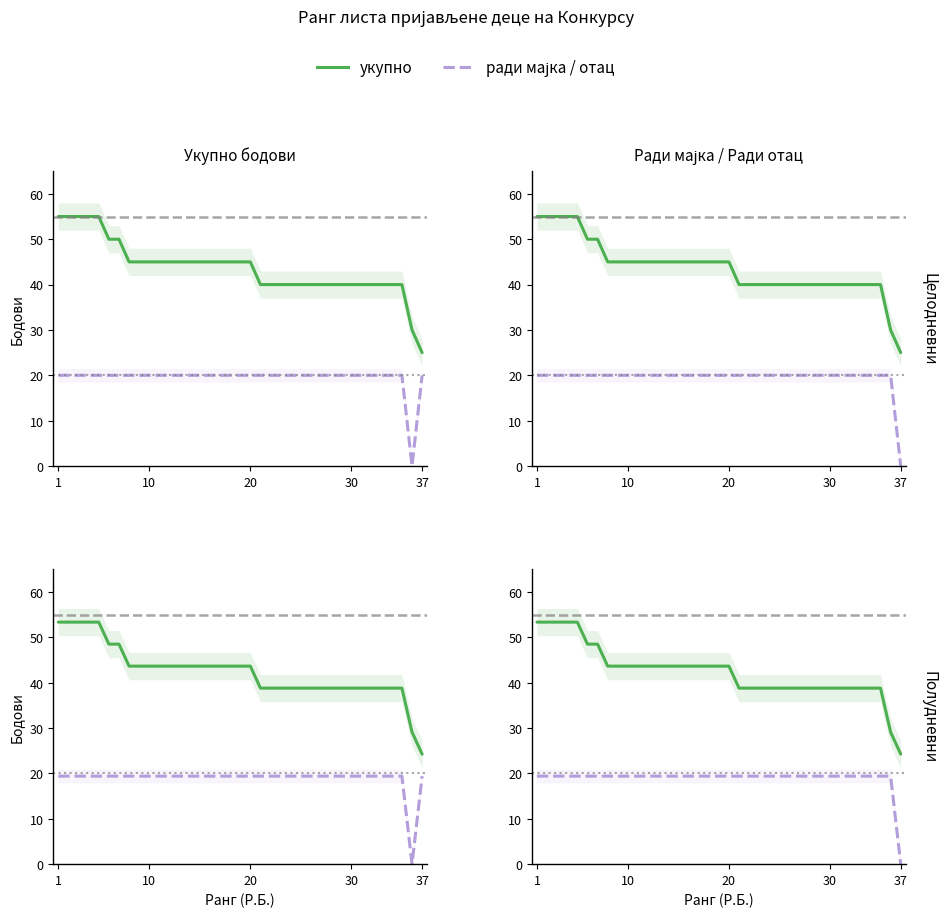

Which series ends up on top after the final intersection of ради мајка and ради отац?

ради мајка